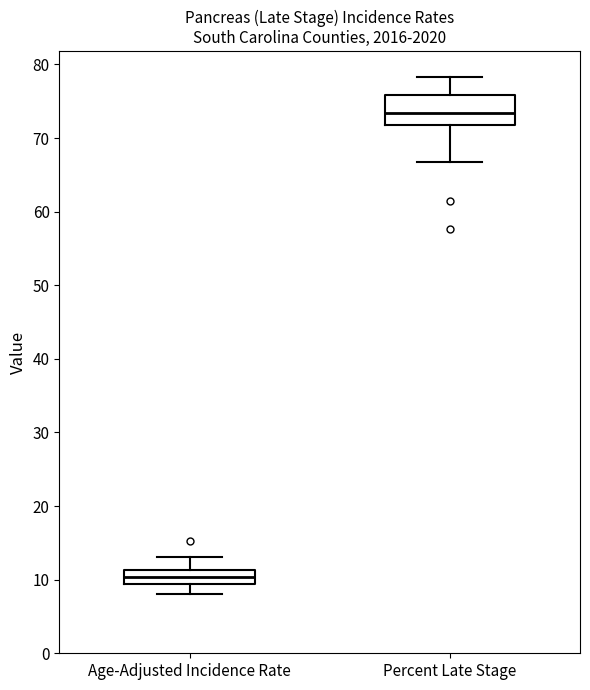

Comparing the boxes themselves (not the whiskers), which one is the tallest?

Percent Late Stage